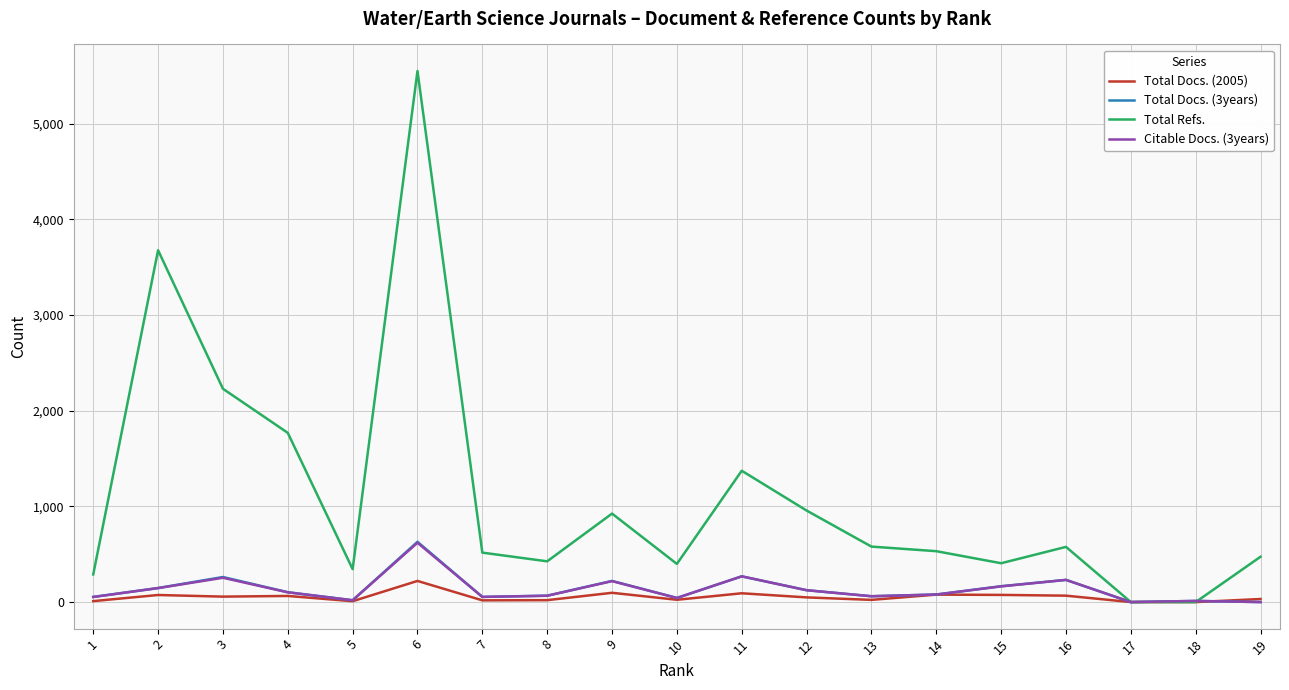

Is the value of Citable Docs. (3years) at 12 greater than the value of Total Refs. at 11?

No